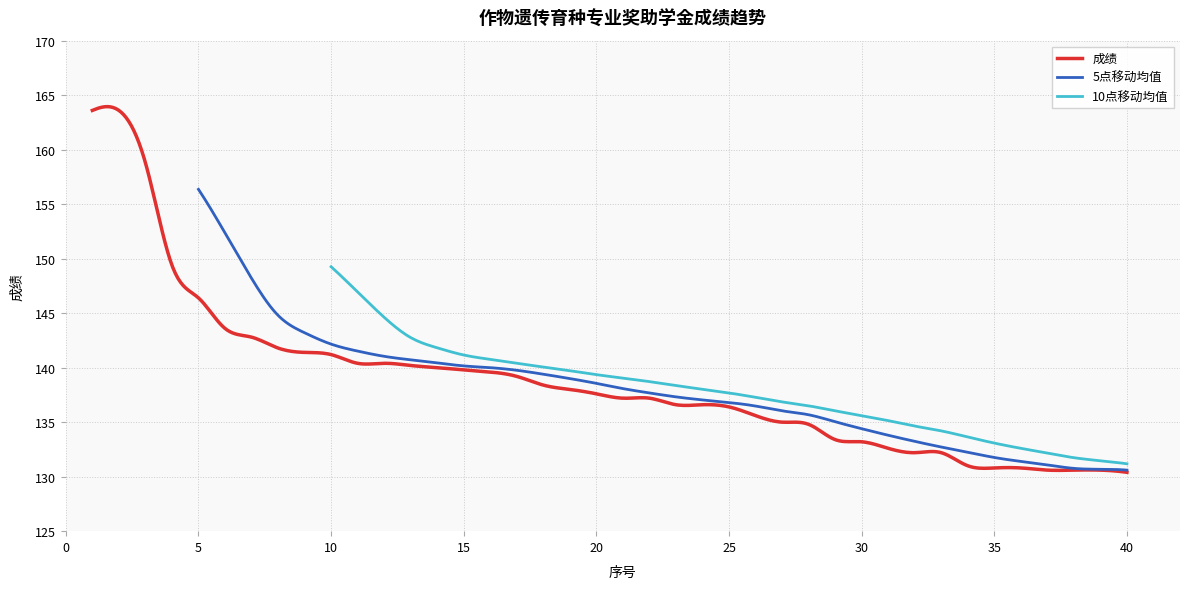

What is the difference between the maximum and minimum values?

33.2